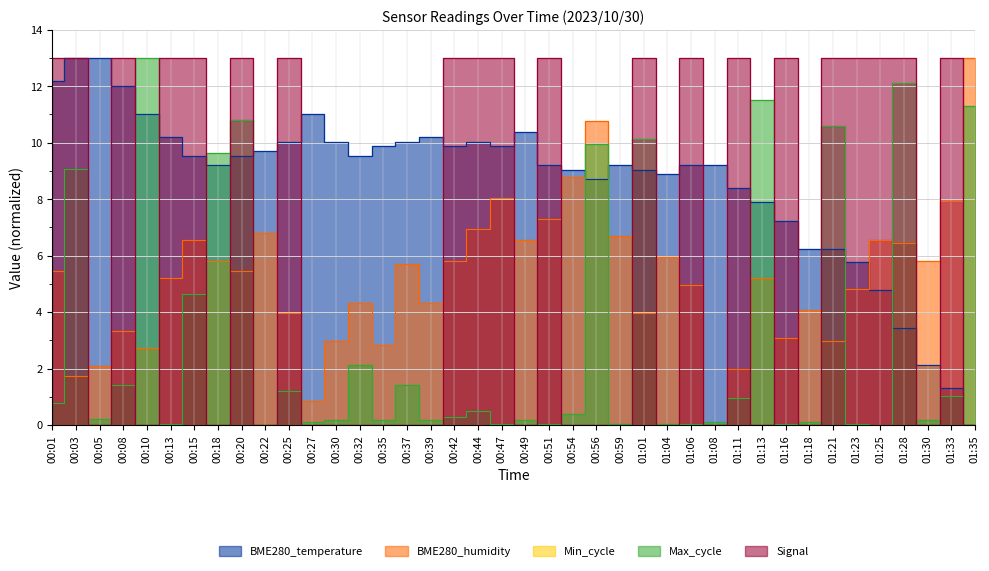

In BME280_temperature, how many points are higher than both neighbors (excluding endpoints)?

5